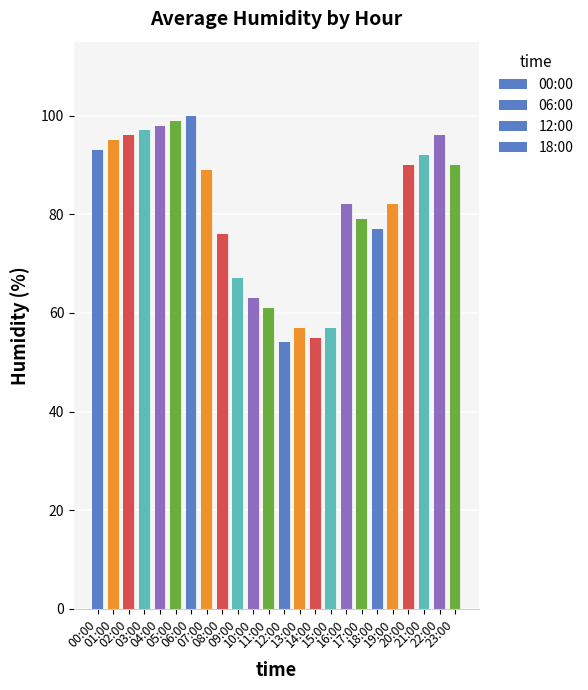

True or false: 23:00 has a value of 90 at 2017-06-03.

True